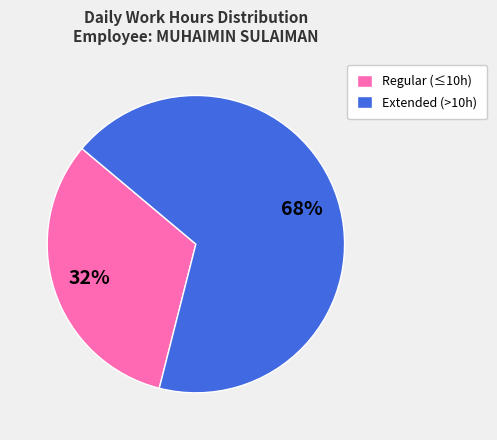

What percentage is the Extended (>10h) slice, to the nearest percent?

68%